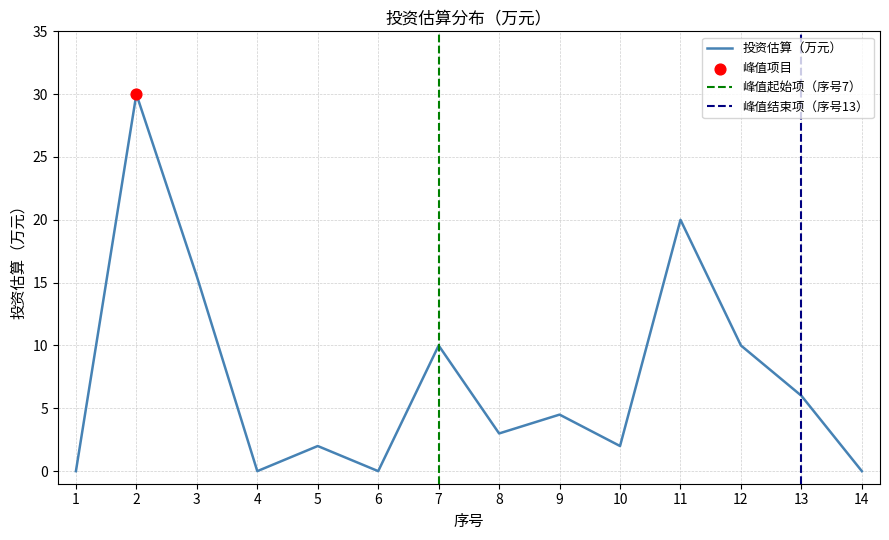

What is the ratio of the value at 13 to the value at 12?

0.6